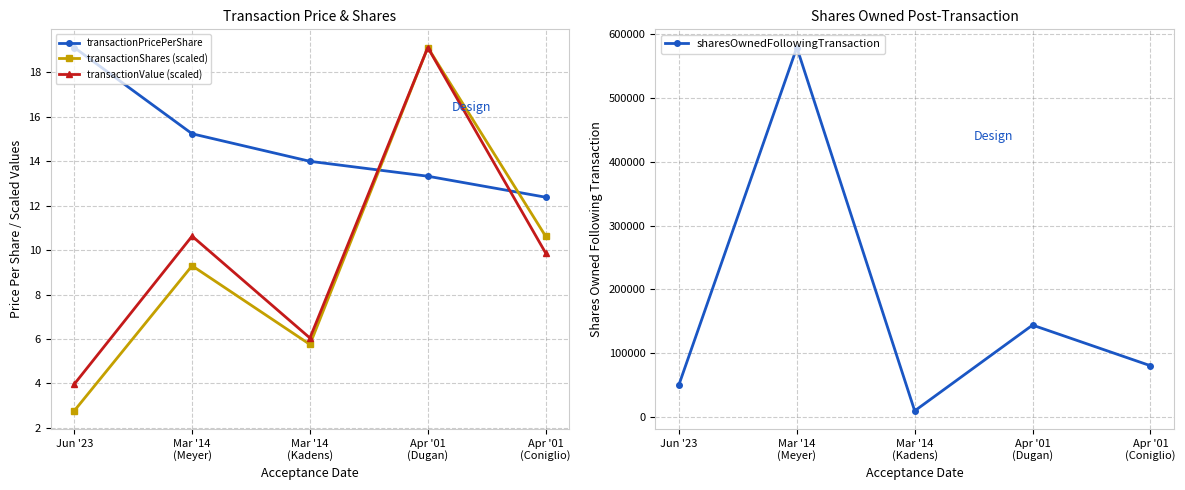

After their last crossing, which series has the higher values: transactionValue (scaled) or transactionPricePerShare?

transactionPricePerShare